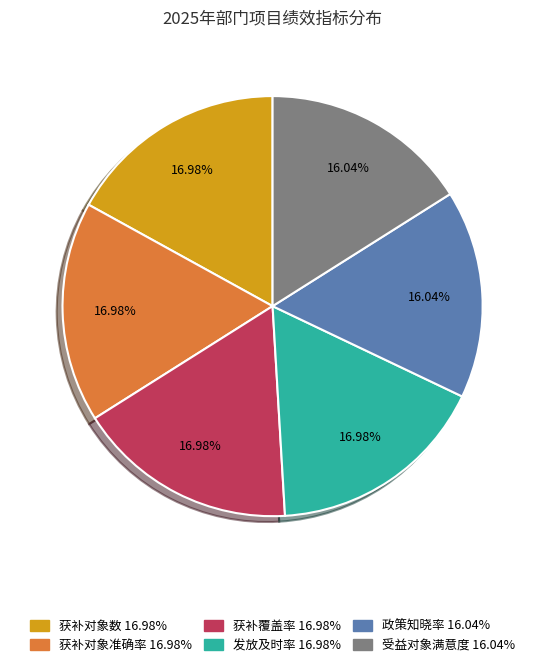

How many segments does this pie chart have?

6